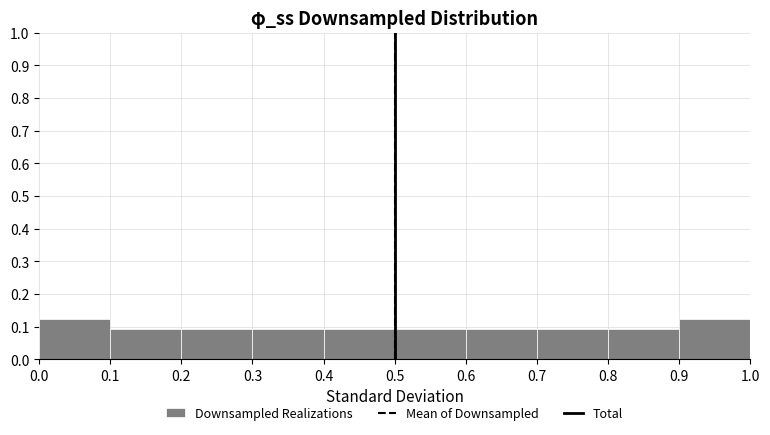

Reading left to right, transcribe this chart: for each bar, give the range it covers on the x-axis and its height. The values are not printed on the chart, so give them approximately, as read against the axis.

0.0 to 0.1: 0.13
0.1 to 0.2: 0.09
0.2 to 0.3: 0.09
0.3 to 0.4: 0.09
0.4 to 0.5: 0.09
0.5 to 0.6: 0.09
0.6 to 0.7: 0.09
0.7 to 0.8: 0.09
0.8 to 0.9: 0.09
0.9 to 1.0: 0.13